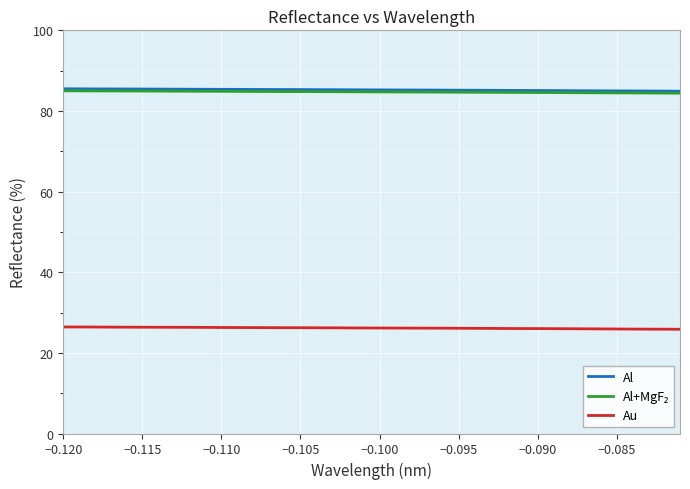

True or false: Au and Al intersect in this chart.

False